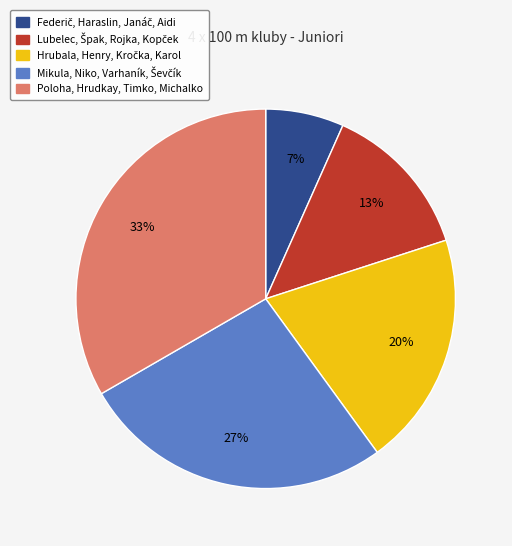

To the nearest percent, what portion does Poloha, Hrudkay, Timko, Michalko represent?

33%